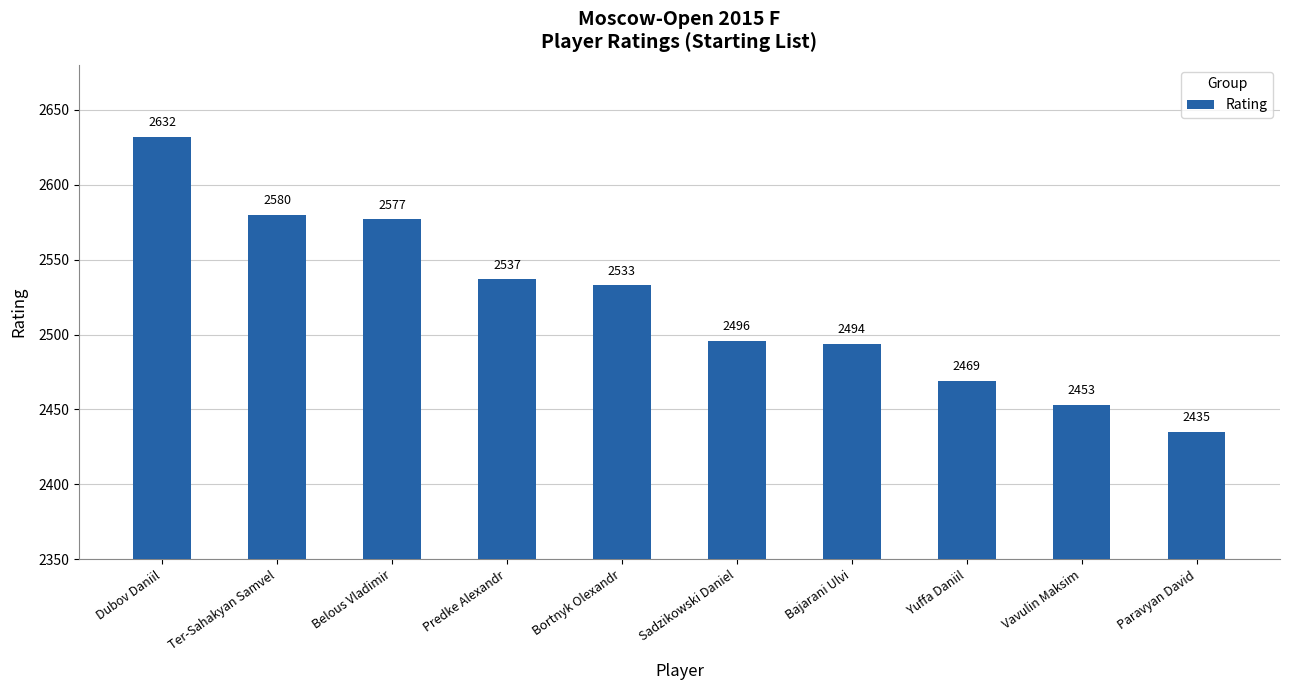

Rank the categories by value from highest to lowest.

Dubov Daniil, Ter-Sahakyan Samvel, Belous Vladimir, Predke Alexandr, Bortnyk Olexandr, Sadzikowski Daniel, Bajarani Ulvi, Yuffa Daniil, Vavulin Maksim, Paravyan David